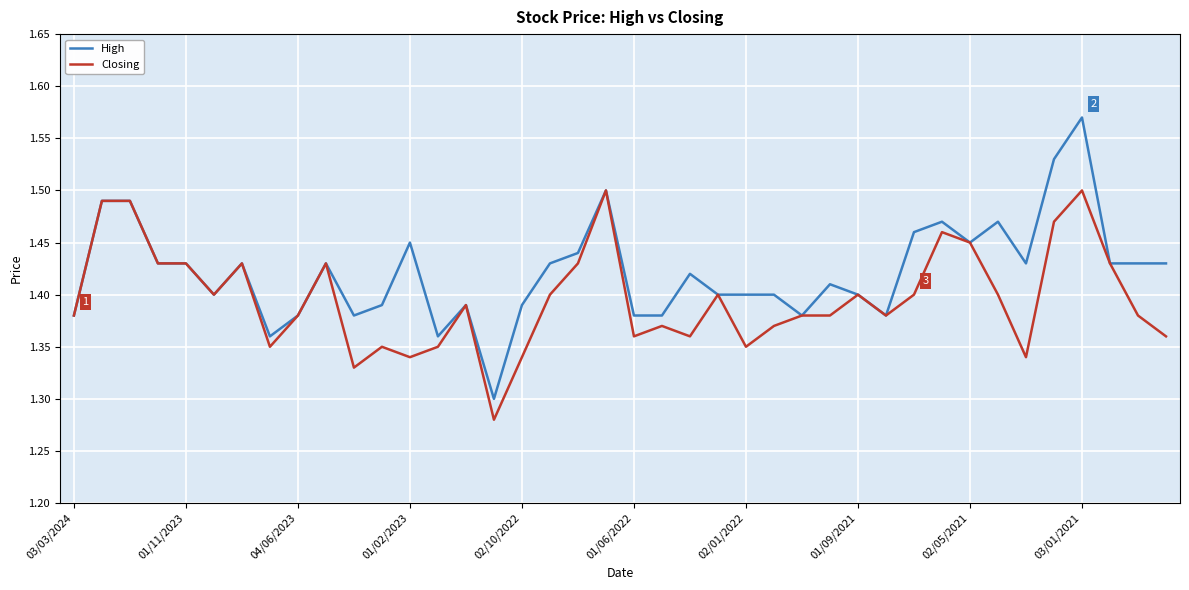

Which series has the largest range (max minus min)?

High